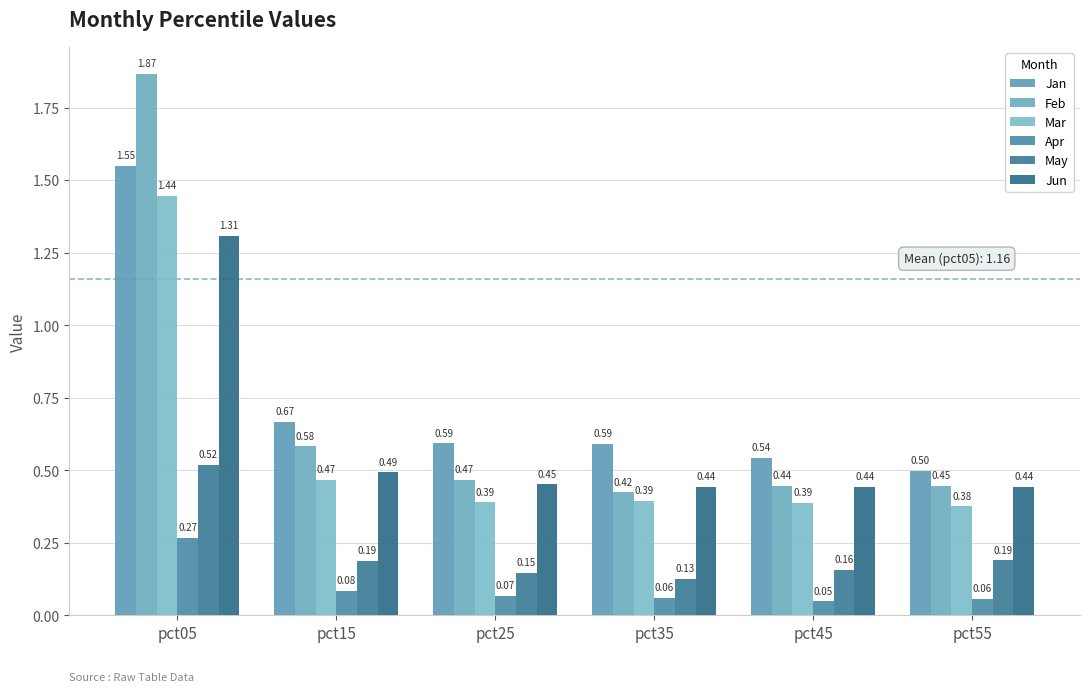

The value of Jan at pct25 is 0.9. True or false?

False